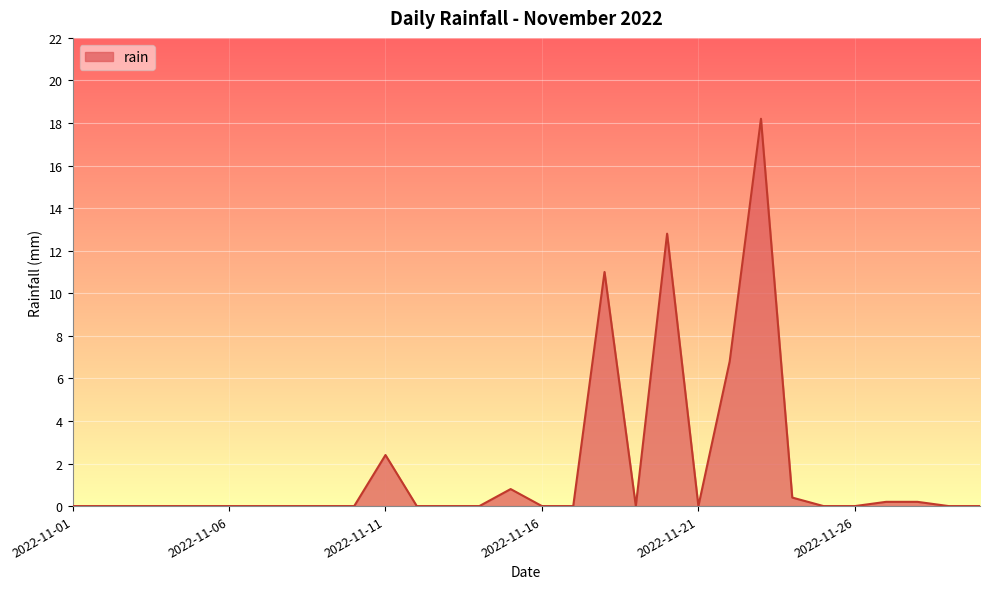

What is the difference between the maximum and second lowest values?

18.2